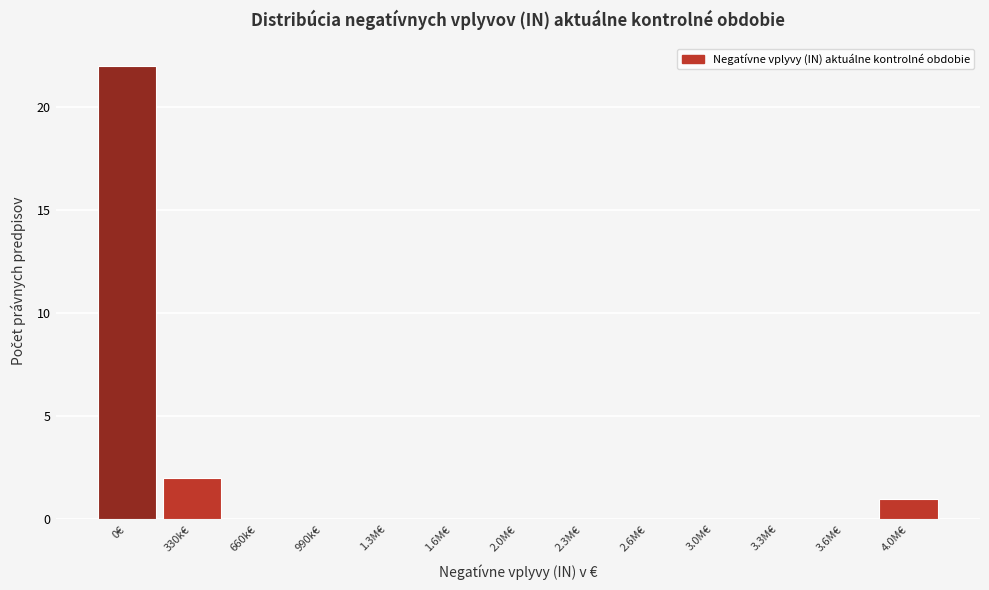

Reading left to right, what are all the values shown in this chart?

0€=22	330k€=2	660k€=0	990k€=0	1.3M€=0	1.6M€=0	2.0M€=0	2.3M€=0	2.6M€=0	3.0M€=0	3.3M€=0	3.6M€=0	4.0M€=1